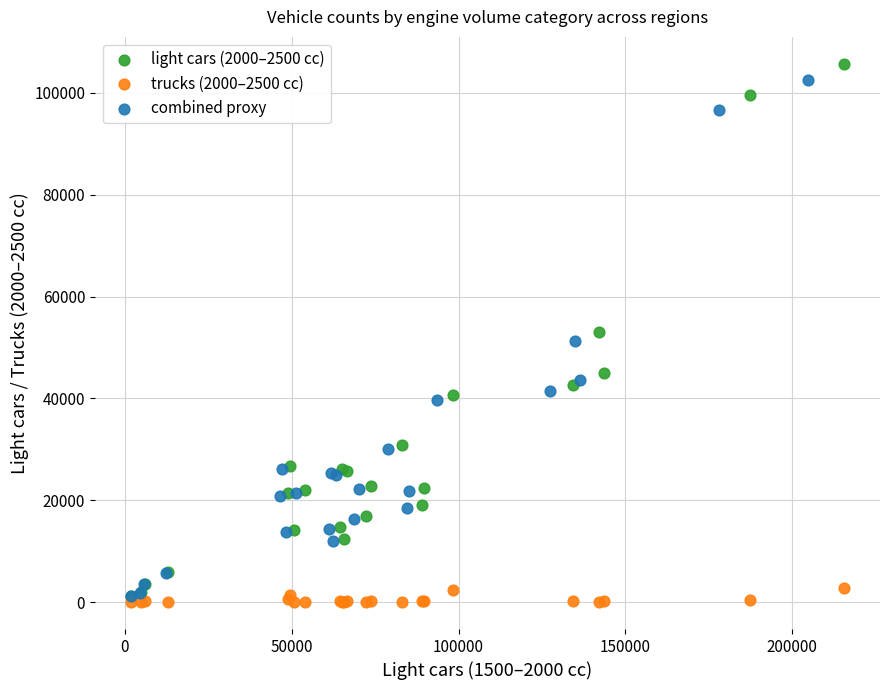

Which series has the widest spread of Y values?

light cars (2000–2500 cc)